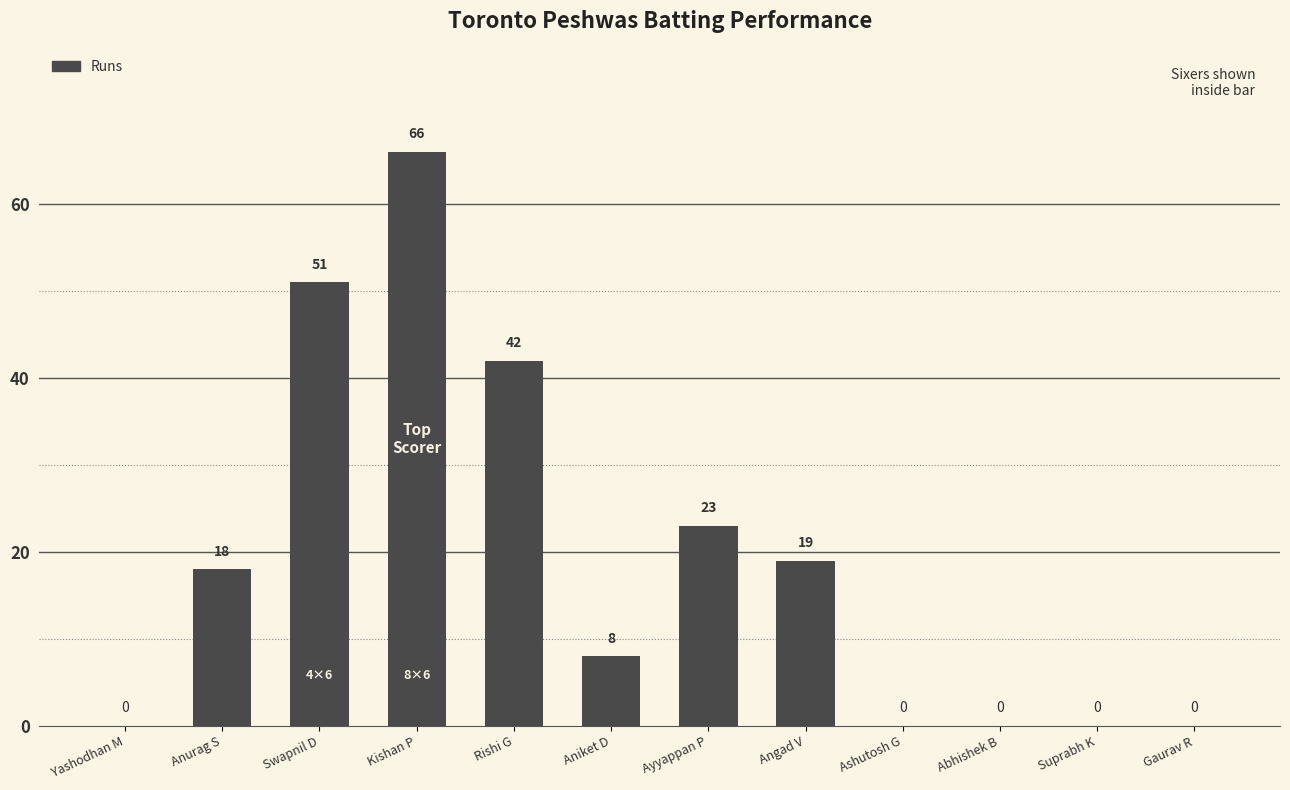

Count the values in the range 0 to 42.

10